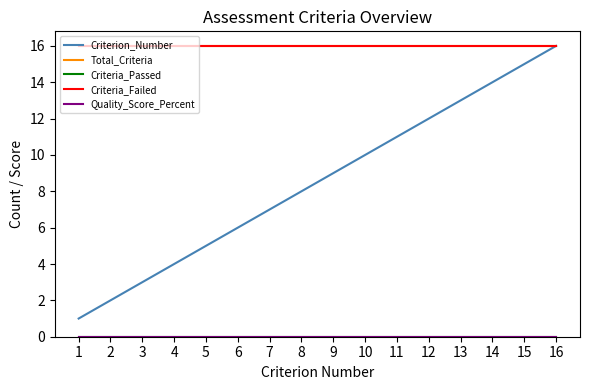

Does the chart have visible grid lines?

No